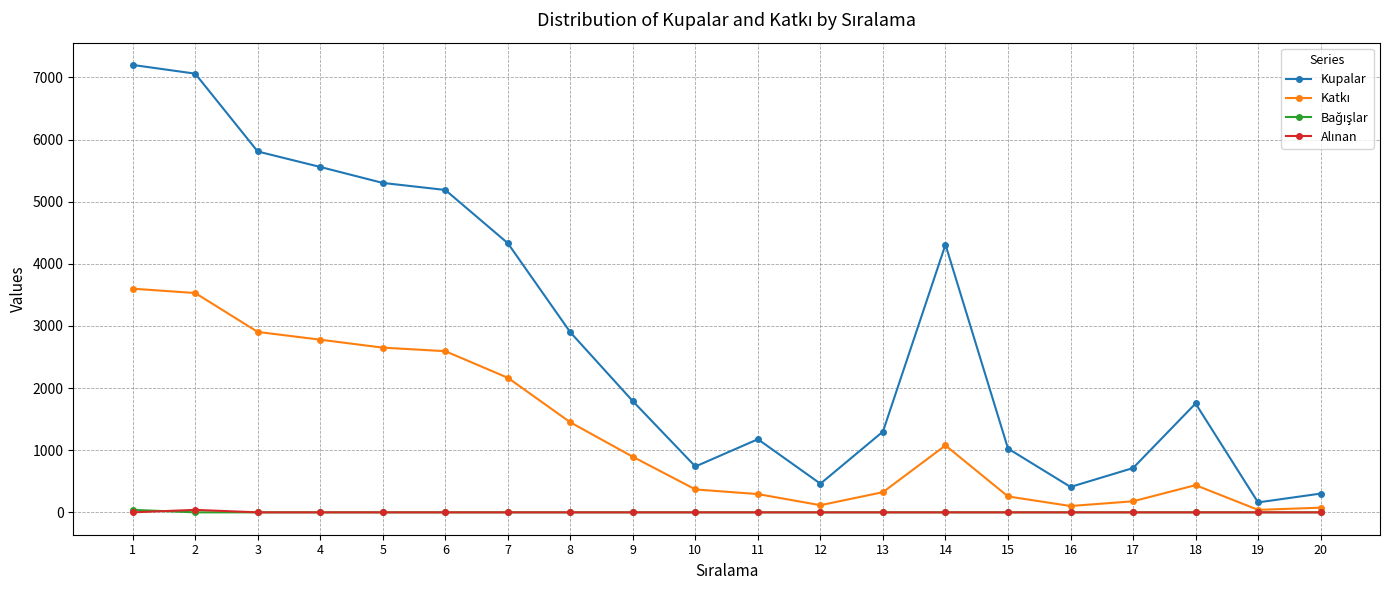

The value of Kupalar at 15 is 1688. True or false?

False